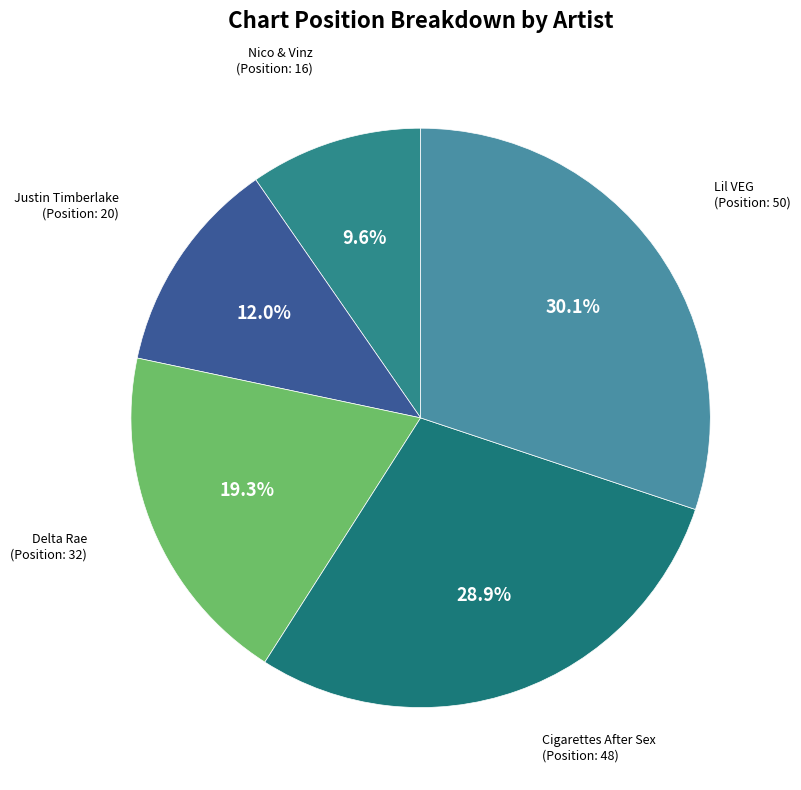

Rank the categories by value from lowest to highest.

Nico & Vinz, Justin Timberlake, Delta Rae, Cigarettes After Sex, Lil VEG